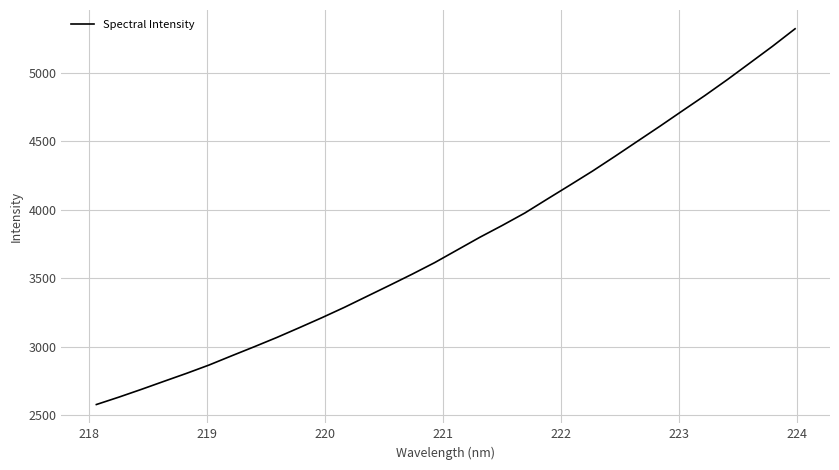

What is the smallest value displayed?

2576.4